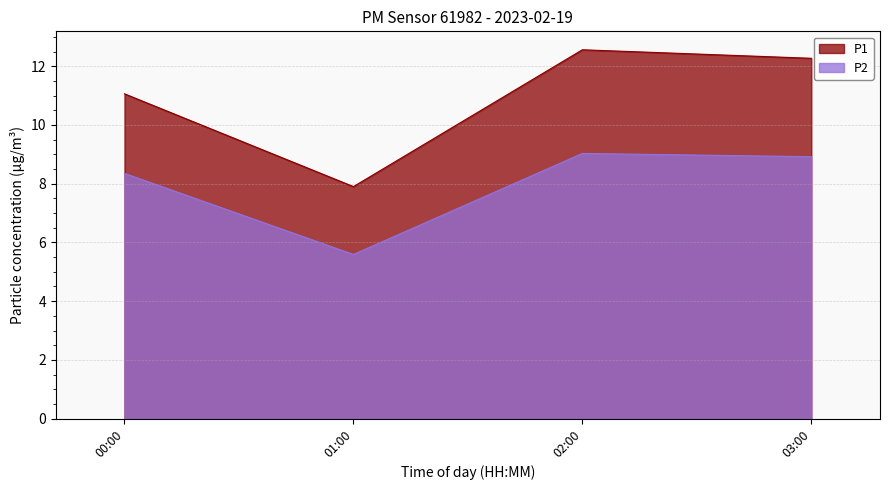

How many interior local valleys does the P1 series have?

1